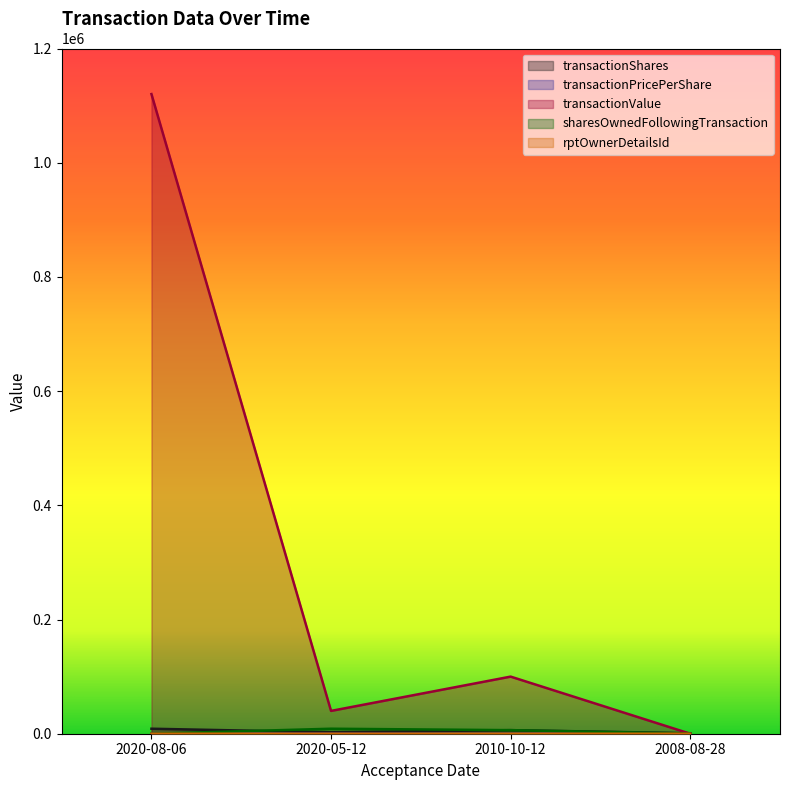

Which category has the highest value in the rptOwnerDetailsId series?

2020-08-06